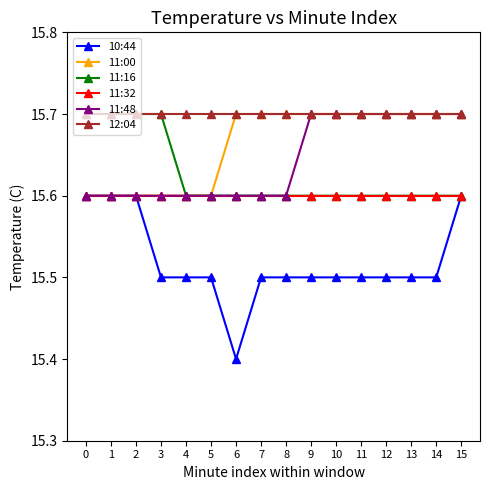

What is the difference between the highest and lowest values at 13?

0.2